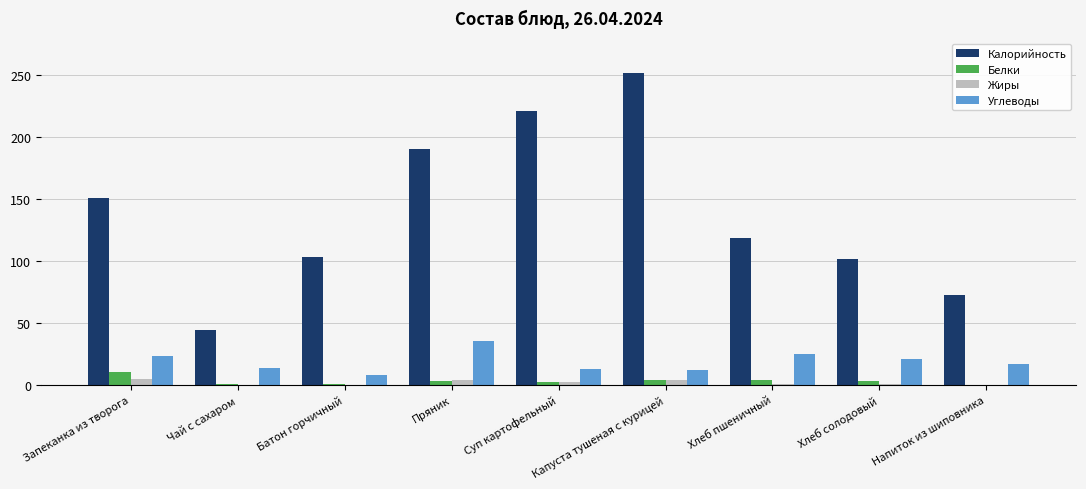

What is the maximum value for Жиры?

5.0